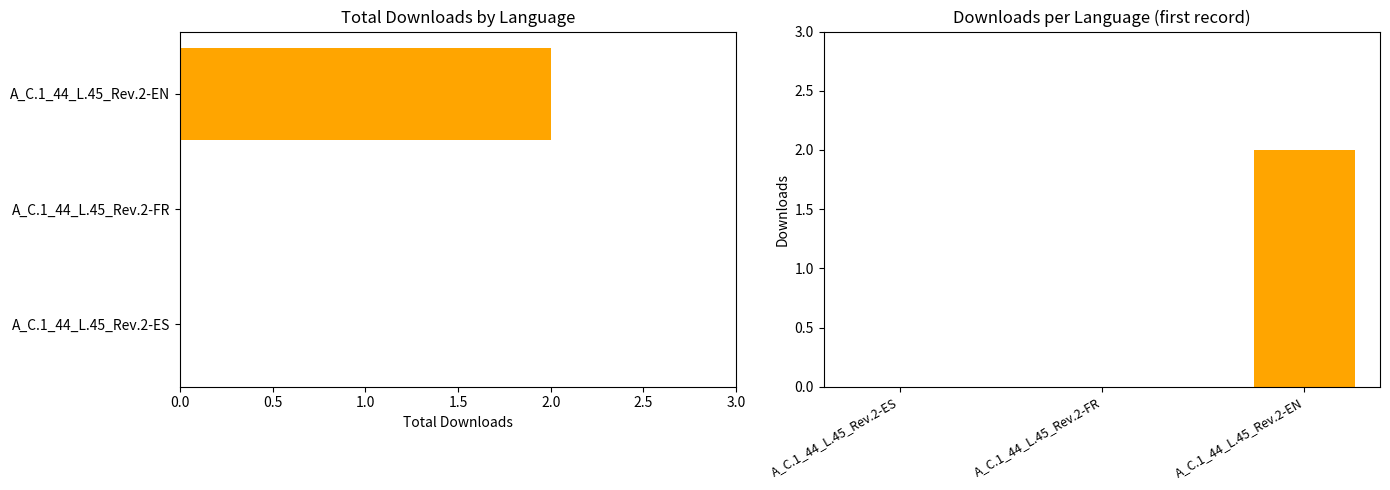

How many categories are shown in the chart?

3